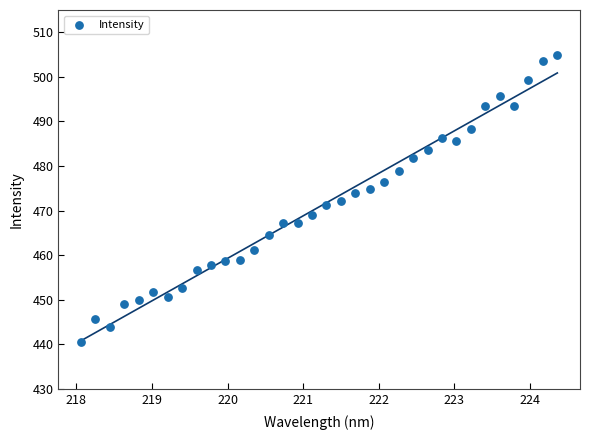

What is the range of X values (max minus min)?

6.3